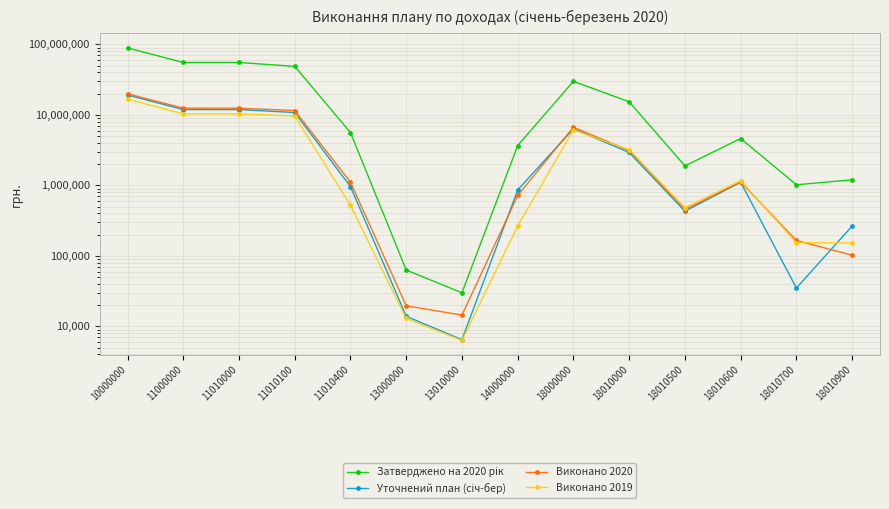

At which label does Уточнений план (січ-бер) first exceed 1110000?

10000000